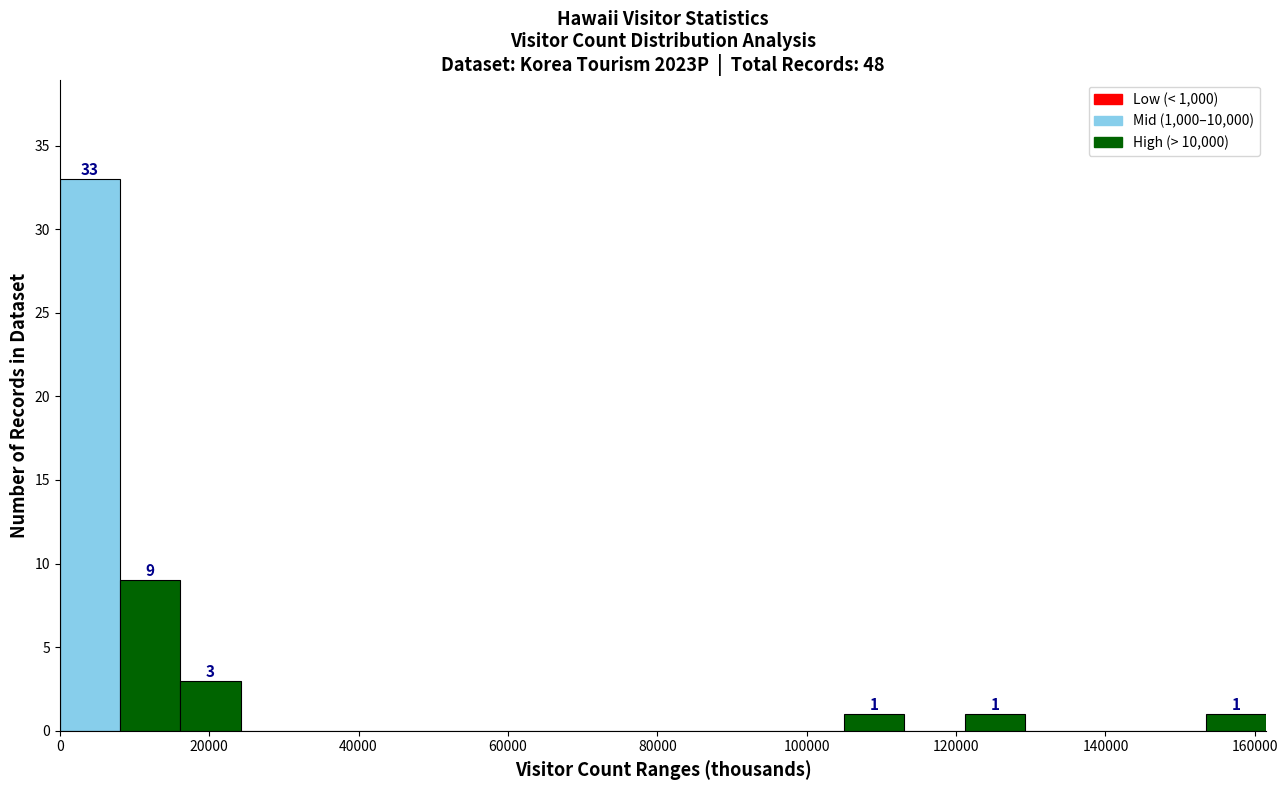

Which range on the x-axis has the tallest bar?

0 to 8000